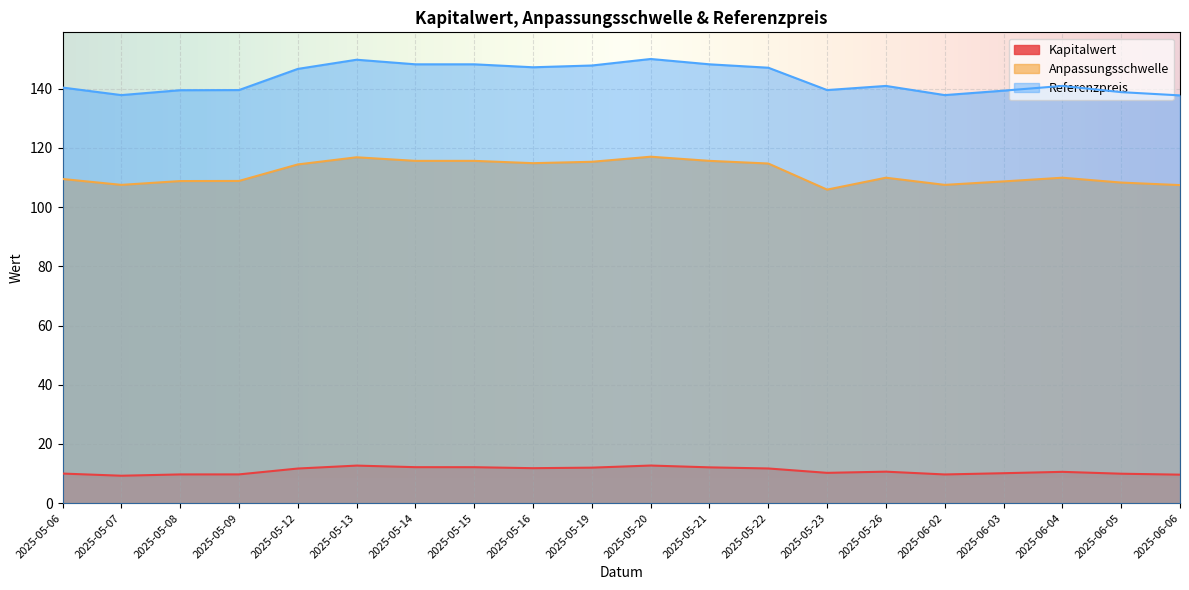

Which has a higher value, 2025-06-04 or 2025-05-20?

2025-05-20